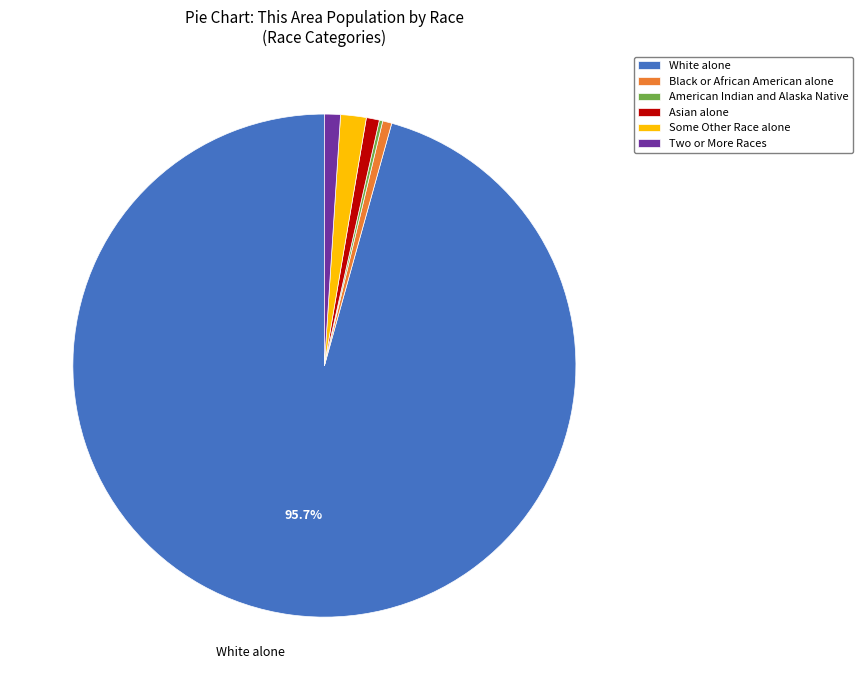

Does Asian alone represent more than half of the total?

No